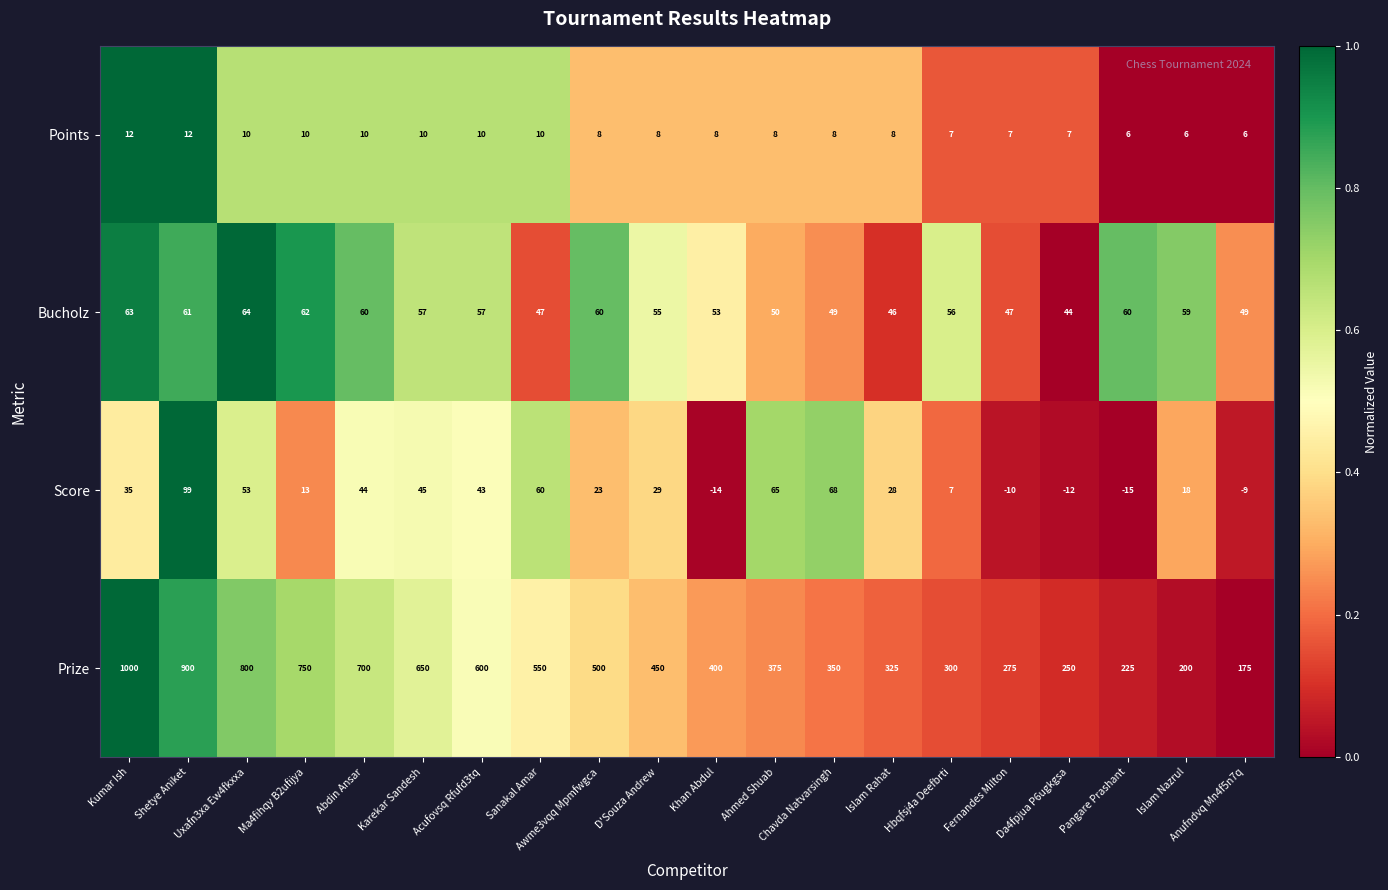

Rank the series at Shetye Aniket from highest to lowest value.

Prize, Score, Bucholz, Points